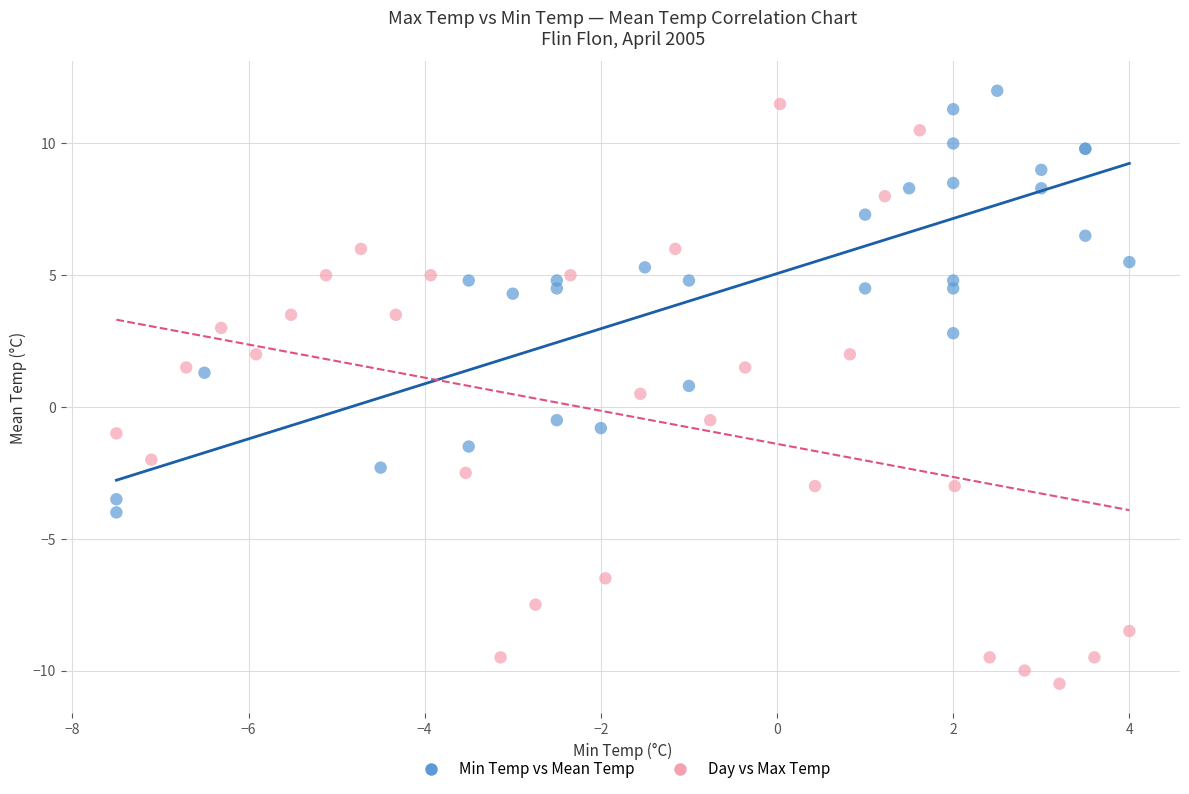

Which series contains the lowest Y value?

Day vs Max Temp